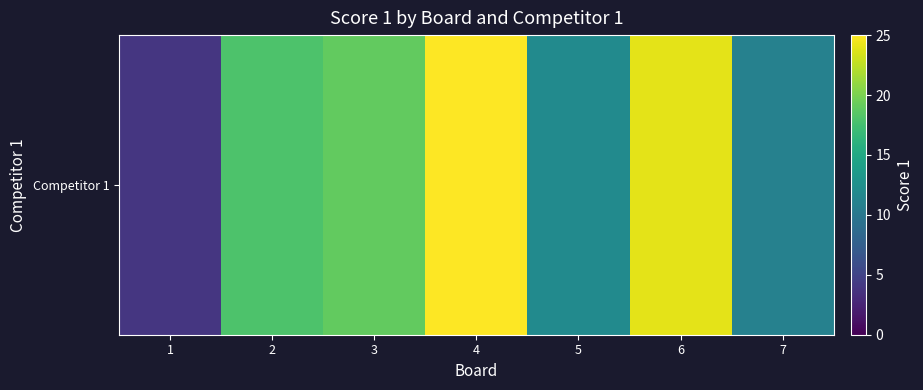

Reading left to right, transcribe all the data shown in this chart.

1=4	2=18	3=19	4=25	5=12	6=24	7=11